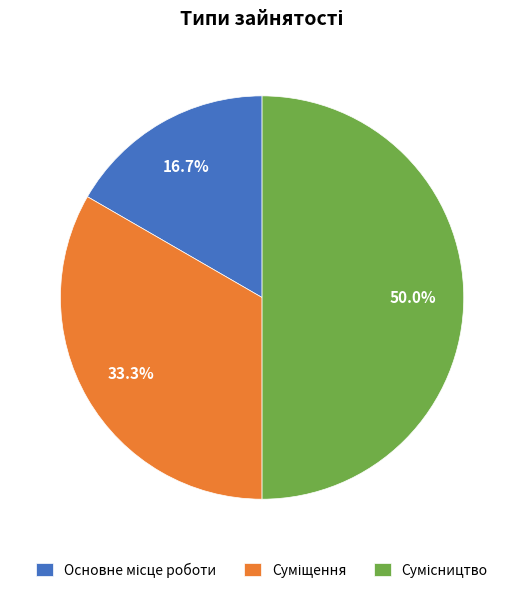

To the nearest percent, what percentage of the pie is Основне місце роботи?

17%